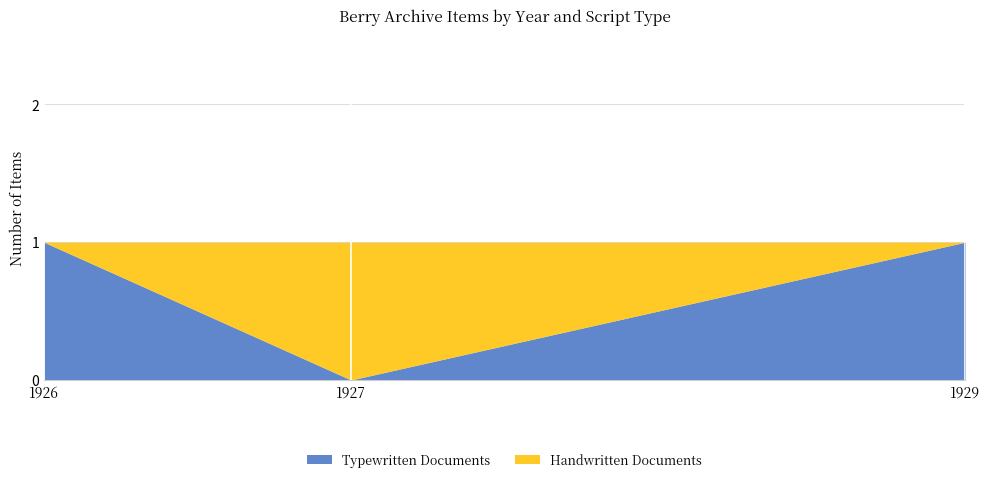

Which series has the largest total across all categories?

Typewritten Documents